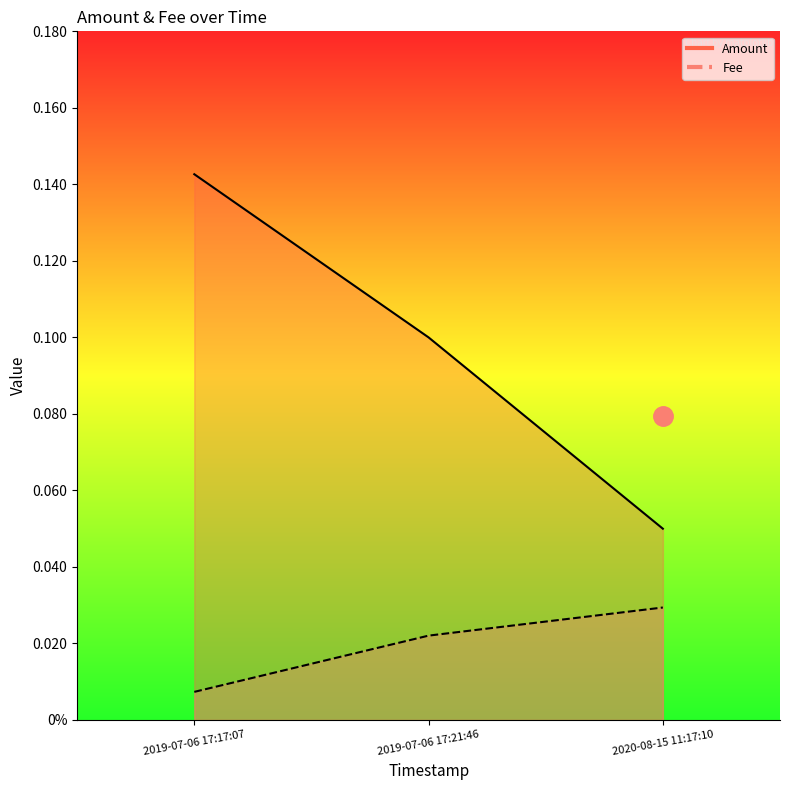

Which series changed the most between 2019-07-06 17:21:46 and 2020-08-15 11:17:10?

Amount